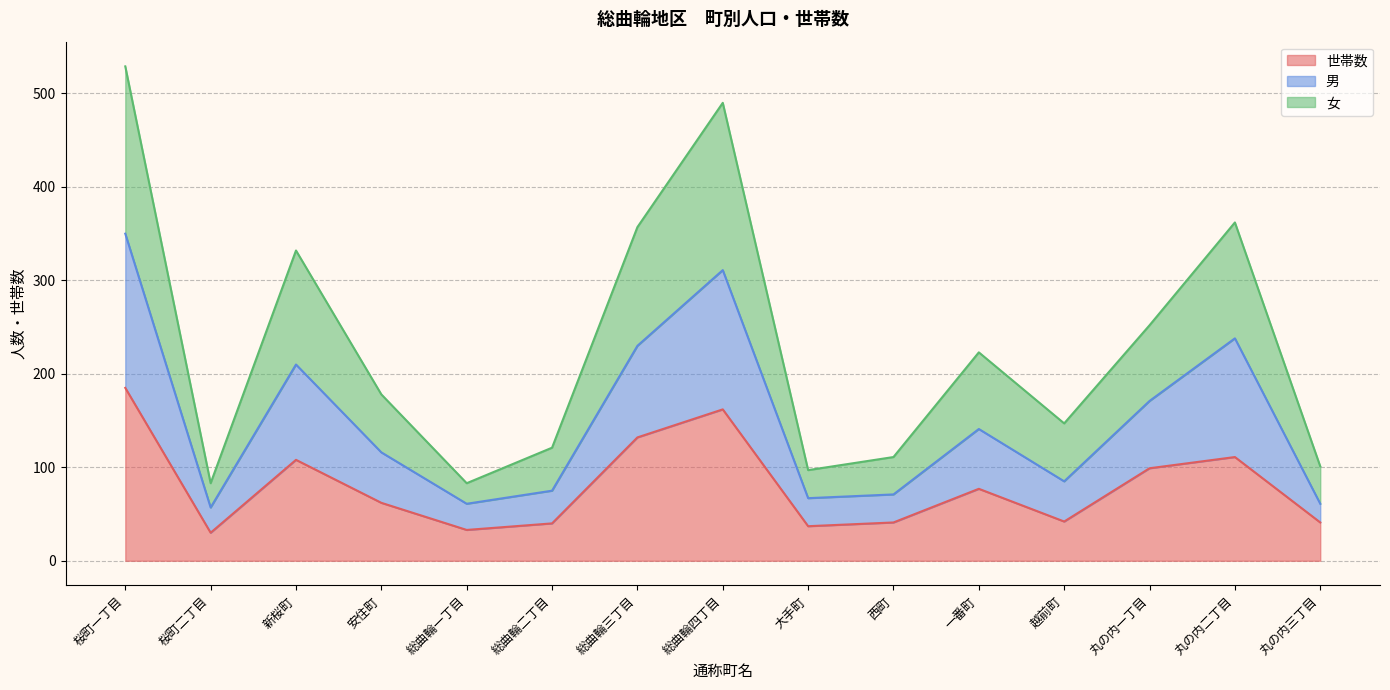

Which series has the largest total across all categories?

女